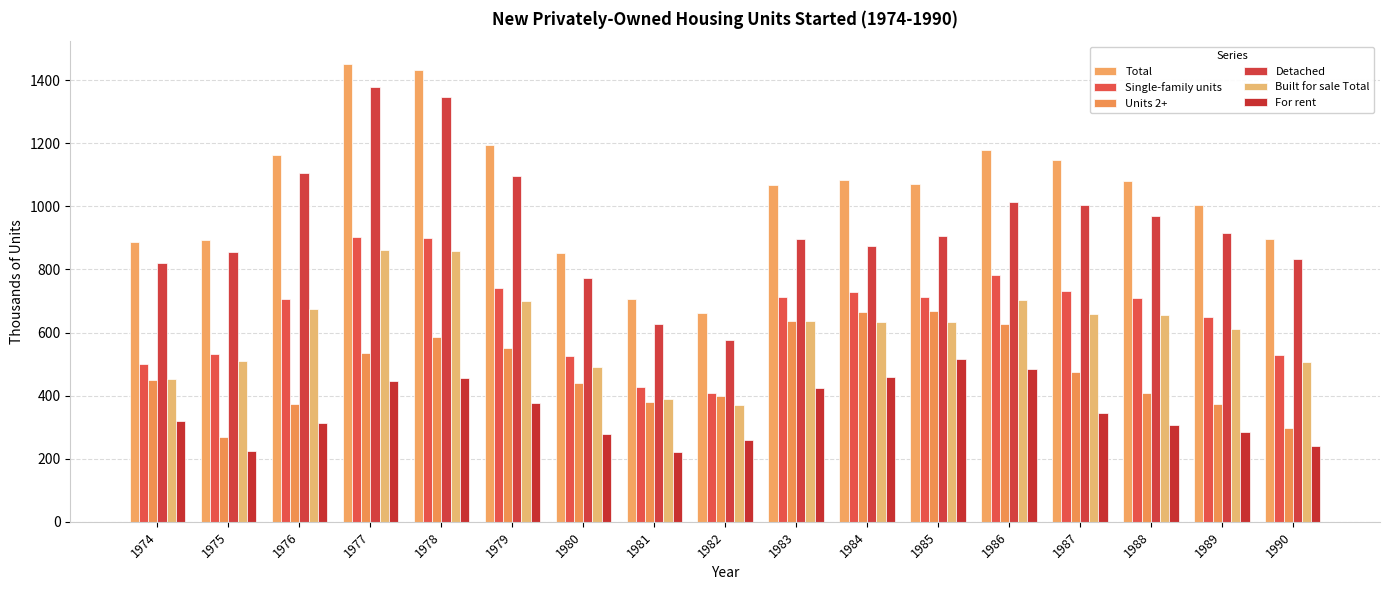

How many groups of bars are there?

17